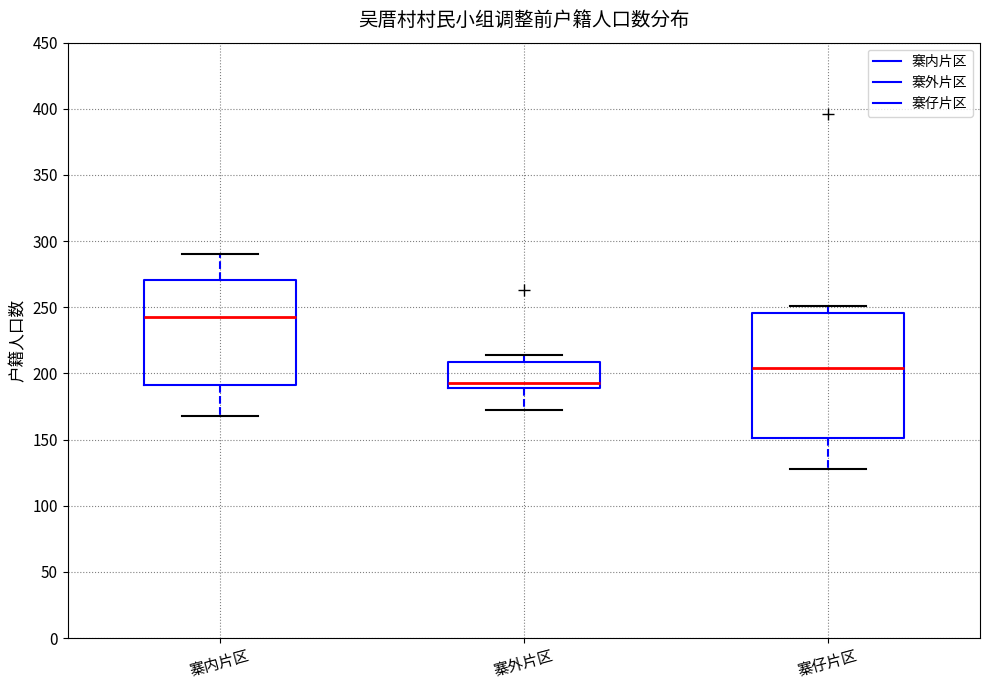

Where is the upper edge of the box for 寨外片区 on the y-axis? The values are not printed on the chart, so give them approximately, as read against the axis.

210